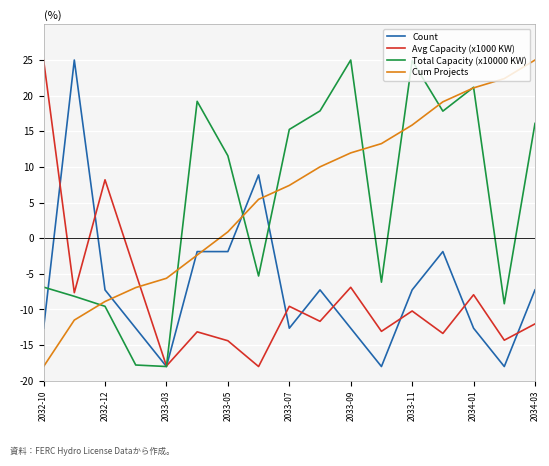

How many intersections are there between Cum Projects and Avg Capacity (x1000 KW)?

1